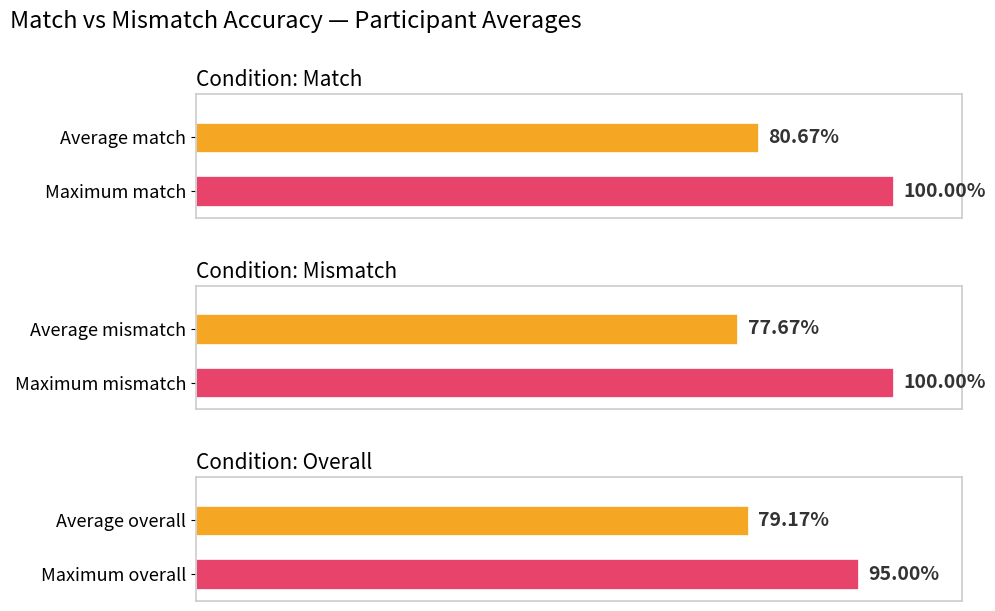

What is the spread (max minus min) of values at 2?

1.5